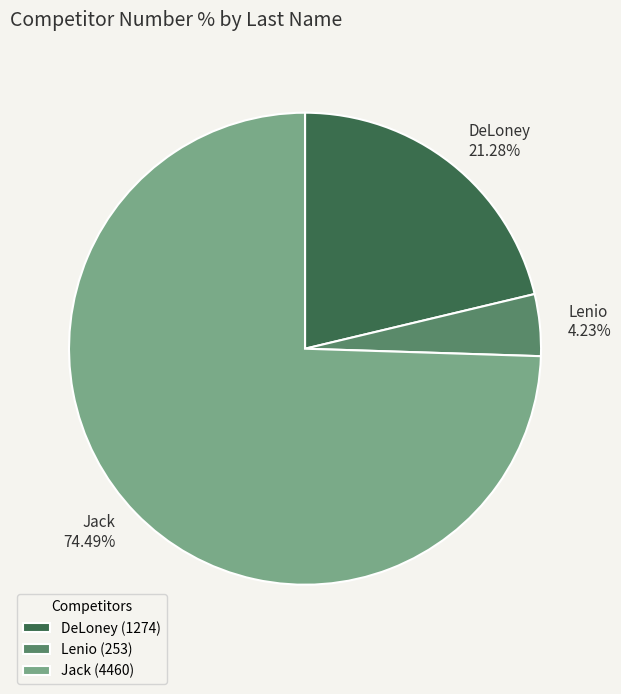

Which category has the biggest portion of the pie?

Jack